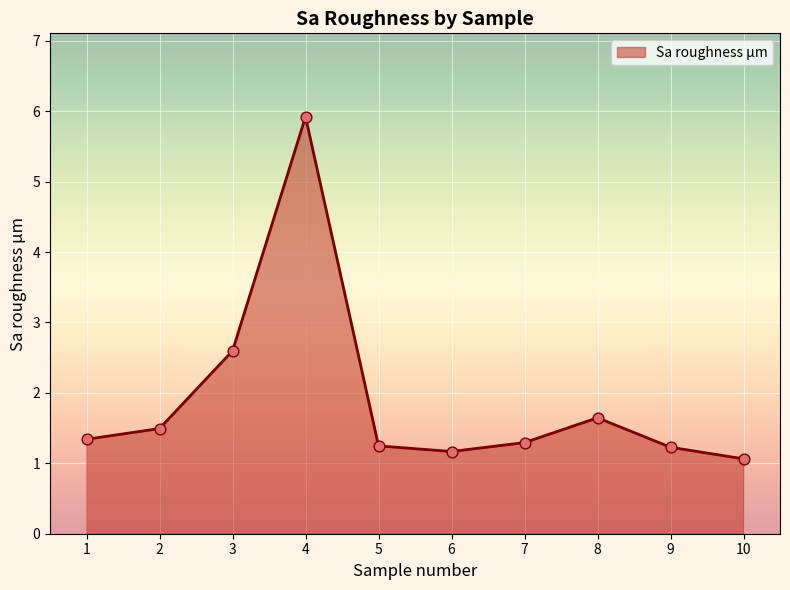

What is the change in value from 4 to 6?

-4.8